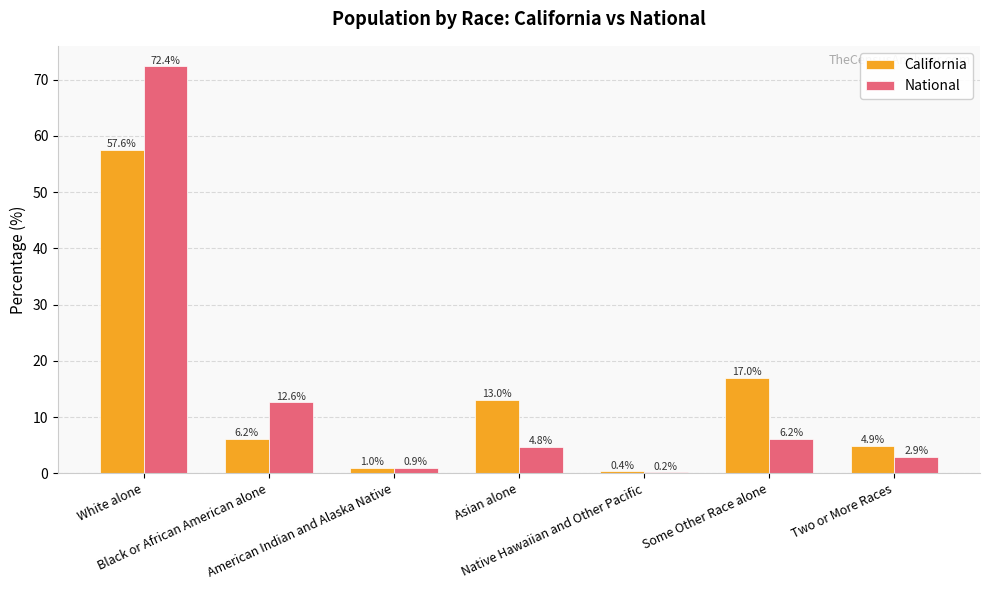

How many distinct data groups are displayed?

2